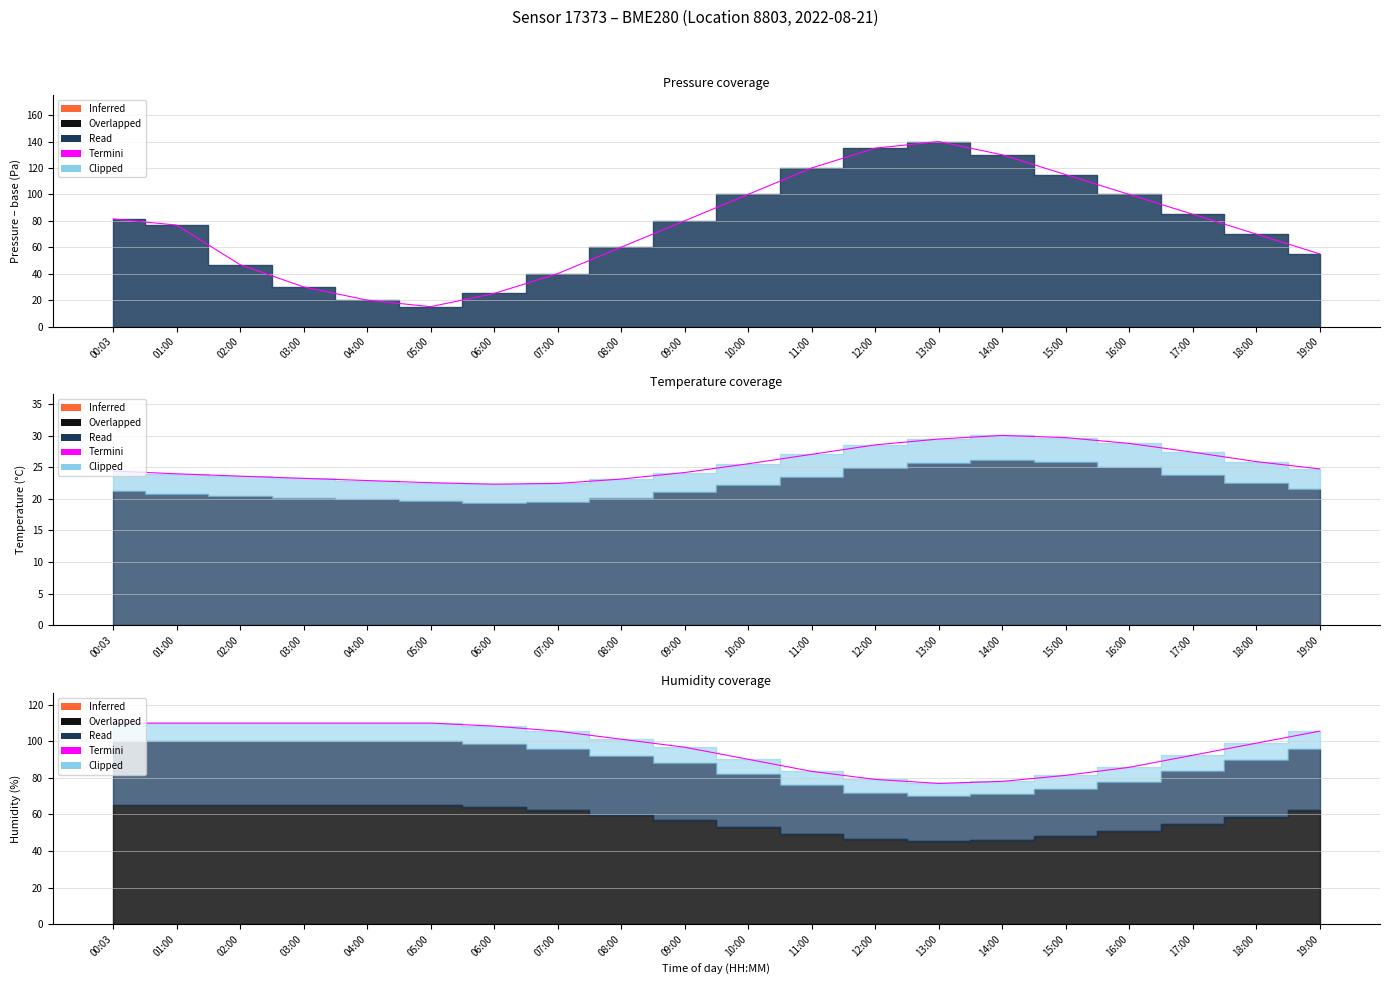

Reading left to right, transcribe all the data shown in this chart.

pressure: 81.4	76.8	46.8	30.0	20.0	15.0	25.0	40.0	60.0	80.0	100.0	120.0	135.0	140.0	130.0	115.0	100.0	85.0	70.0	55.0
temperature: 24.4	23.9	23.6	23.2	22.9	22.5	22.3	22.4	23.1	24.1	25.5	27.0	28.5	29.4	30.0	29.7	28.8	27.4	25.9	24.7
humidity: 110.0	110.0	110.0	110.0	110.0	110.0	108.4	105.6	101.2	96.8	90.2	83.6	79.2	77.0	78.1	81.4	85.8	92.4	99.0	105.6